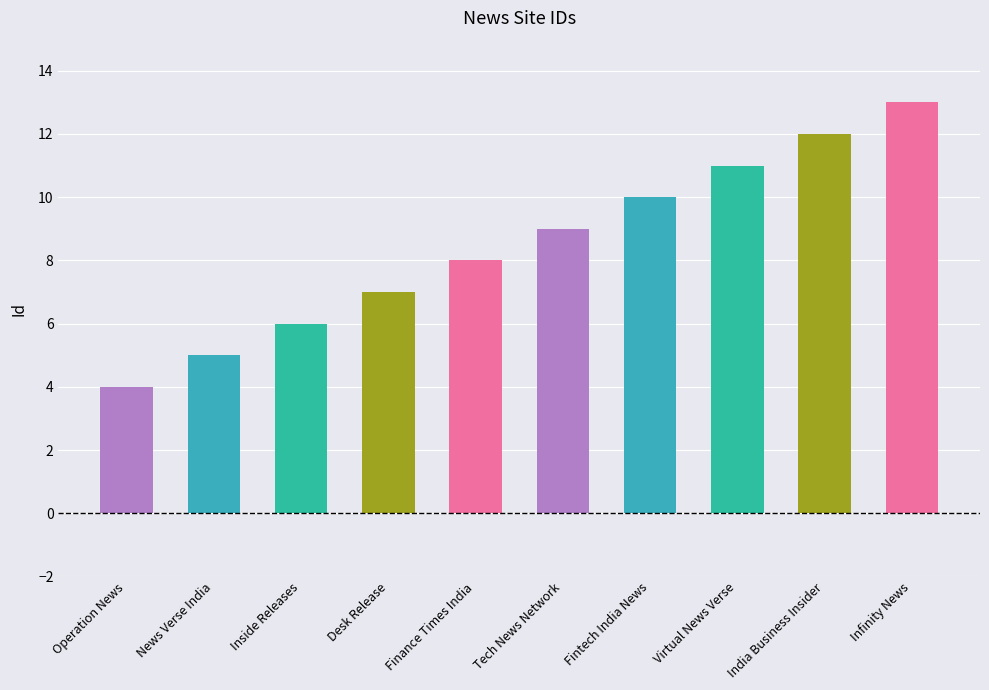

What is the approximate value at Tech News Network?

9